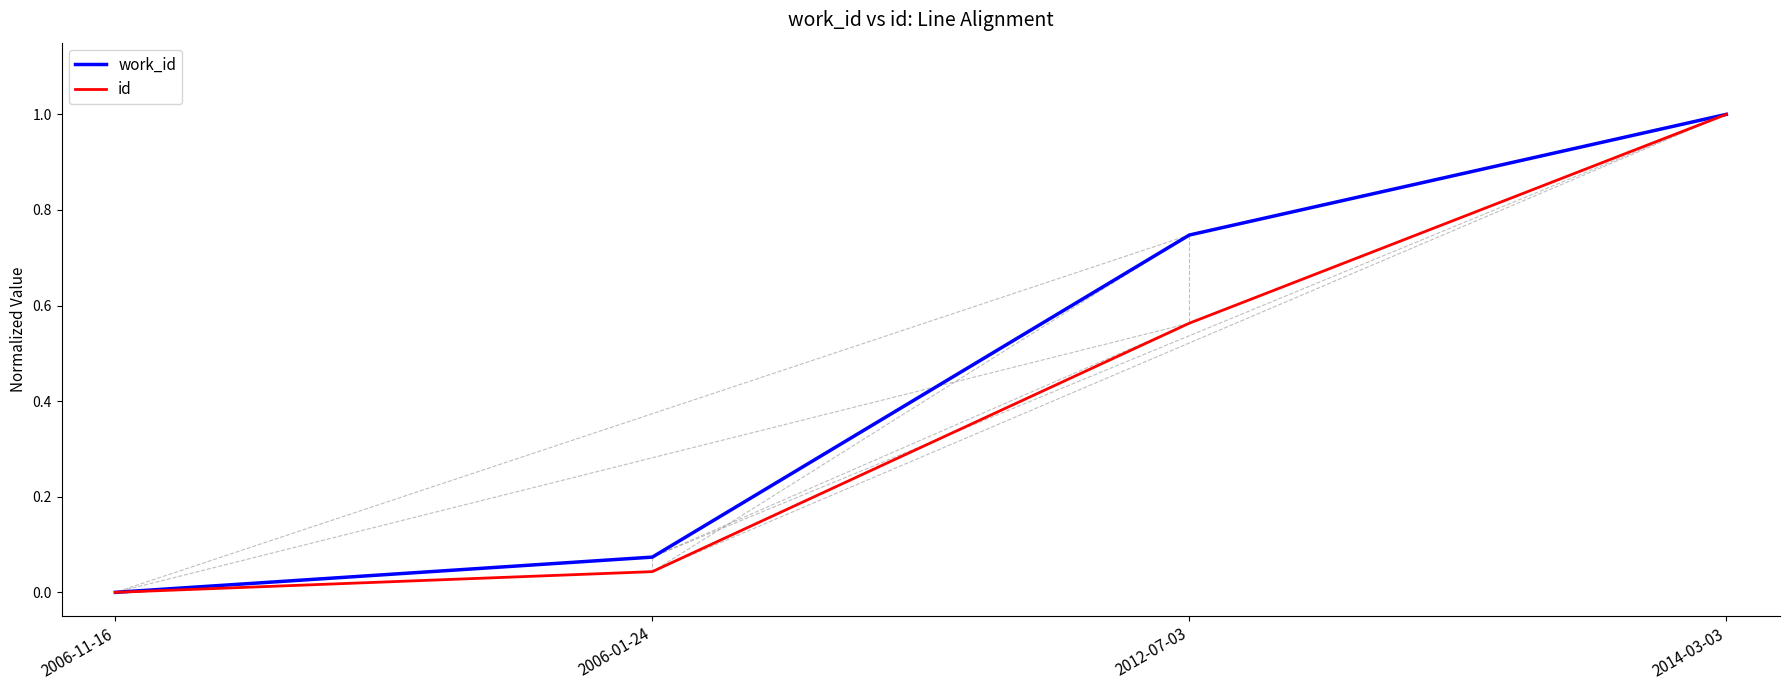

Rank the series at 2012-07-03 from highest to lowest value.

work_id, id